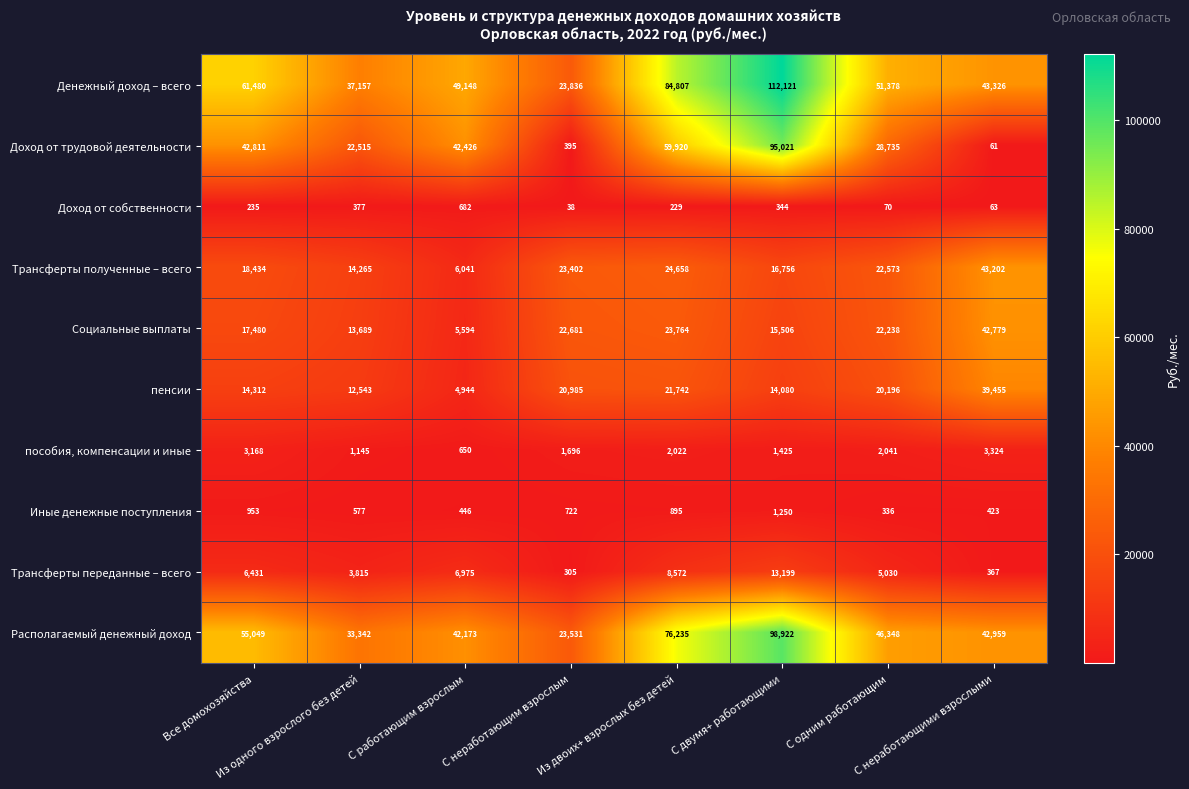

What is the average value of the Располагаемый денежный доход series?

52320